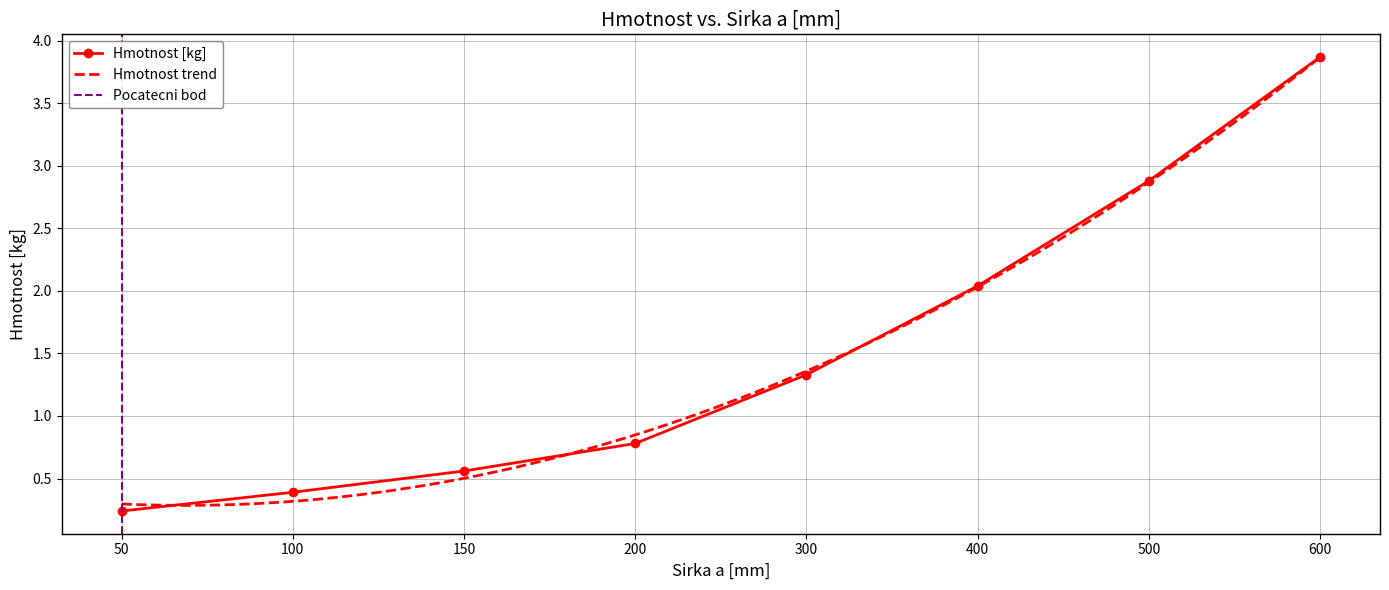

How many data points are less than 1?

4